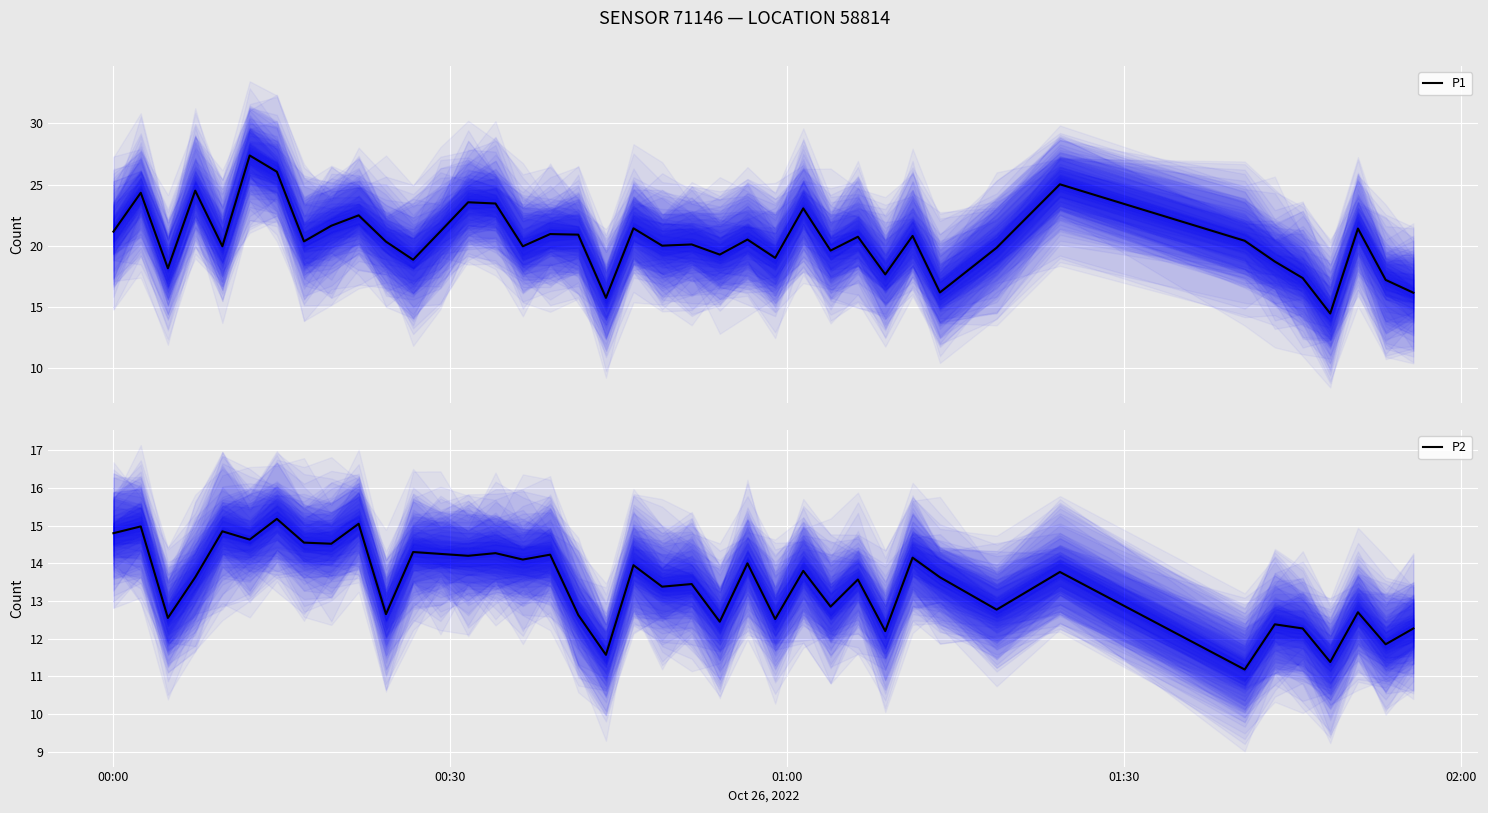

What is the highest value of the P1 series?

27.4